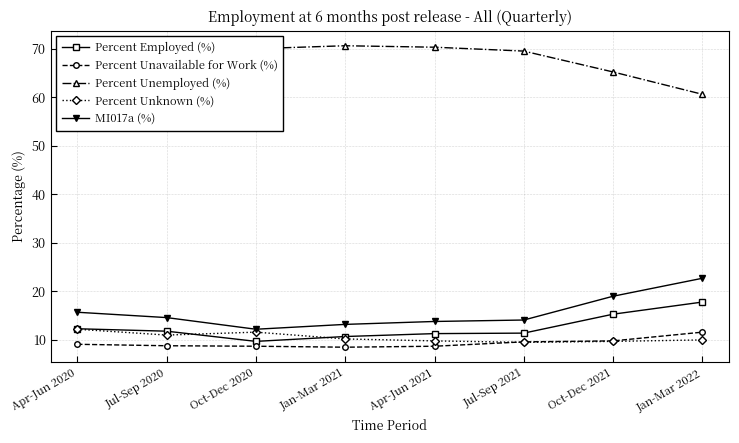

What is the spread (max minus min) of values at Apr-Jun 2020?

57.2